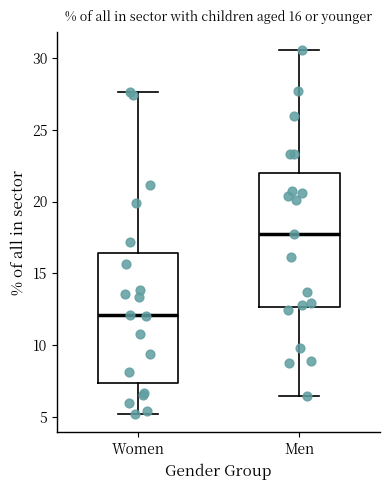

Which box's median line is the lowest?

Women